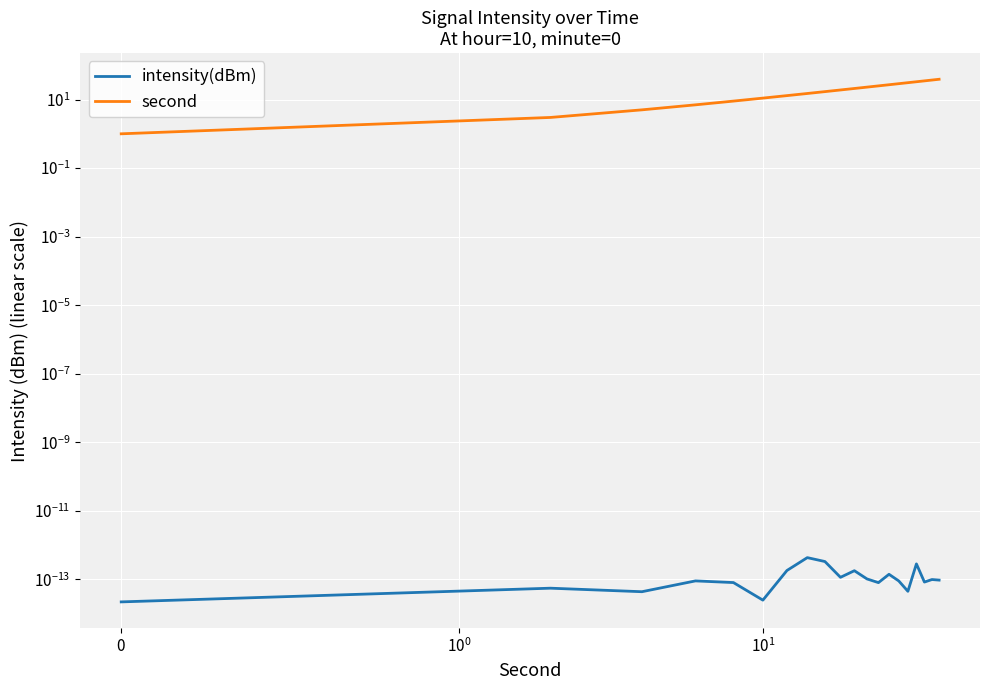

Which series has the widest spread of values?

second